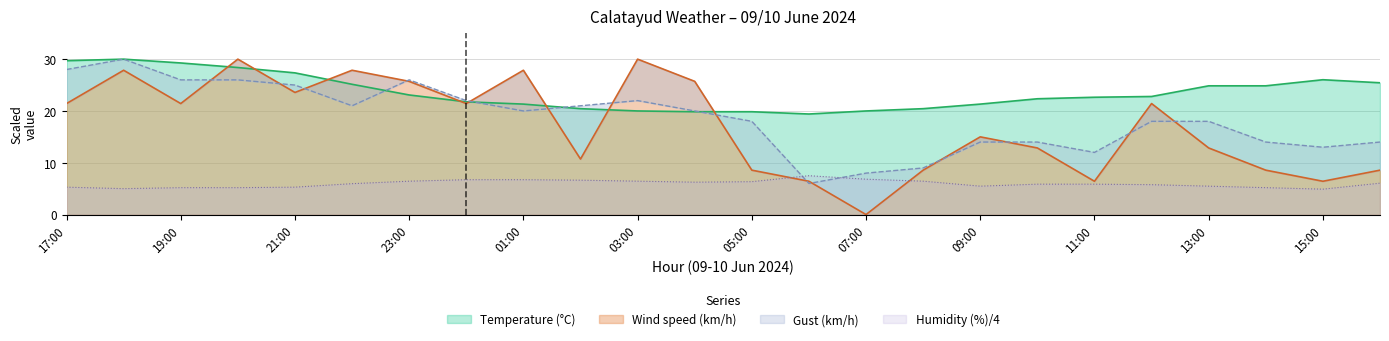

Reading left to right, transcribe all the data shown in this chart.

Temperature (°C): 17:00=29.7	18:00=30.0	19:00=29.3	20:00=28.4	21:00=27.4	22:00=25.1	23:00=23.1	00:00=21.8	01:00=21.3	02:00=20.4	03:00=20.0	04:00=19.9	05:00=19.9	06:00=19.4	07:00=20.0	08:00=20.4	09:00=21.3	10:00=22.4	11:00=22.6	12:00=22.8	13:00=24.9	14:00=24.9	15:00=26.0	16:00=25.4
Humidity (%): 17:00=5.3	18:00=5.0	19:00=5.2	20:00=5.2	21:00=5.3	22:00=6.0	23:00=6.4	00:00=6.7	01:00=6.7	02:00=6.6	03:00=6.4	04:00=6.2	05:00=6.3	06:00=7.5	07:00=6.8	08:00=6.4	09:00=5.5	10:00=5.9	11:00=5.9	12:00=5.8	13:00=5.5	14:00=5.2	15:00=4.9	16:00=6.1
Wind speed (km/h): 17:00=21.4	18:00=27.9	19:00=21.4	20:00=30.0	21:00=23.6	22:00=27.9	23:00=25.7	00:00=21.4	01:00=27.9	02:00=10.7	03:00=30.0	04:00=25.7	05:00=8.6	06:00=6.4	07:00=0.0	08:00=8.6	09:00=15.0	10:00=12.9	11:00=6.4	12:00=21.4	13:00=12.9	14:00=8.6	15:00=6.4	16:00=8.6
Gust (km/h): 17:00=28.0	18:00=30.0	19:00=26.0	20:00=26.0	21:00=25.0	22:00=21.0	23:00=26.0	00:00=22.0	01:00=20.0	02:00=21.0	03:00=22.0	04:00=20.0	05:00=18.0	06:00=6.0	07:00=8.0	08:00=9.0	09:00=14.0	10:00=14.0	11:00=12.0	12:00=18.0	13:00=18.0	14:00=14.0	15:00=13.0	16:00=14.0